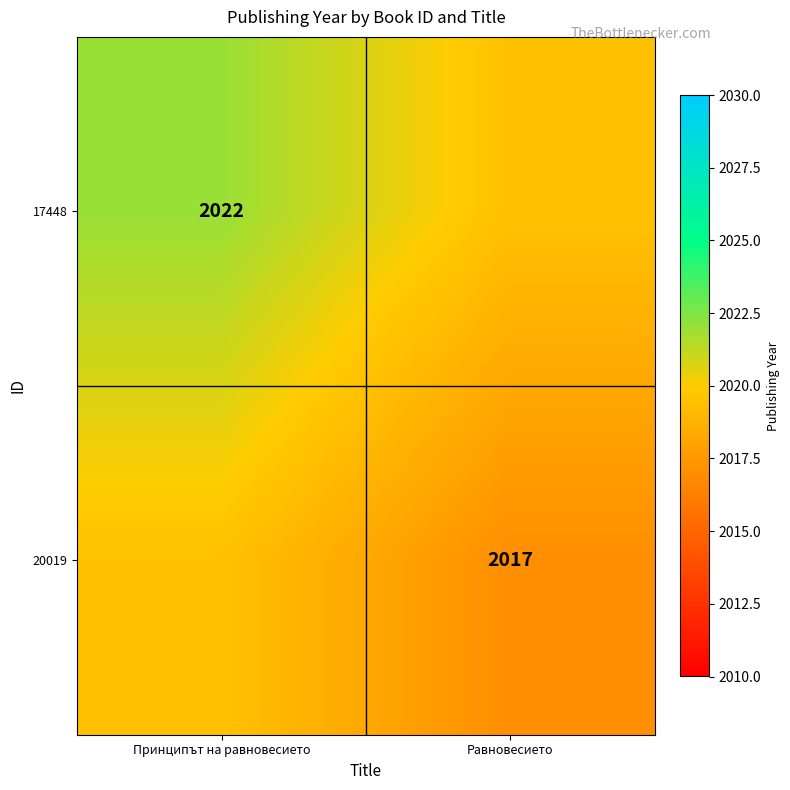

What is the spread (max minus min) of values at Равновесието?

2.5